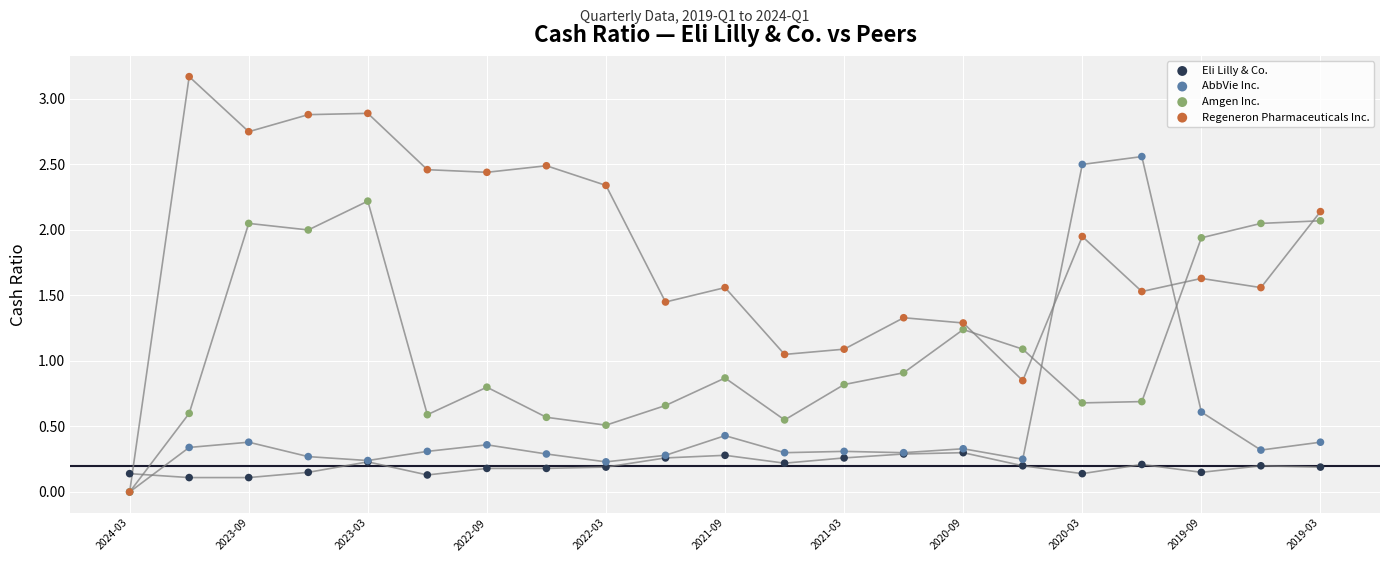

In the Amgen Inc. series, what Y value is closest to 1?

0.9